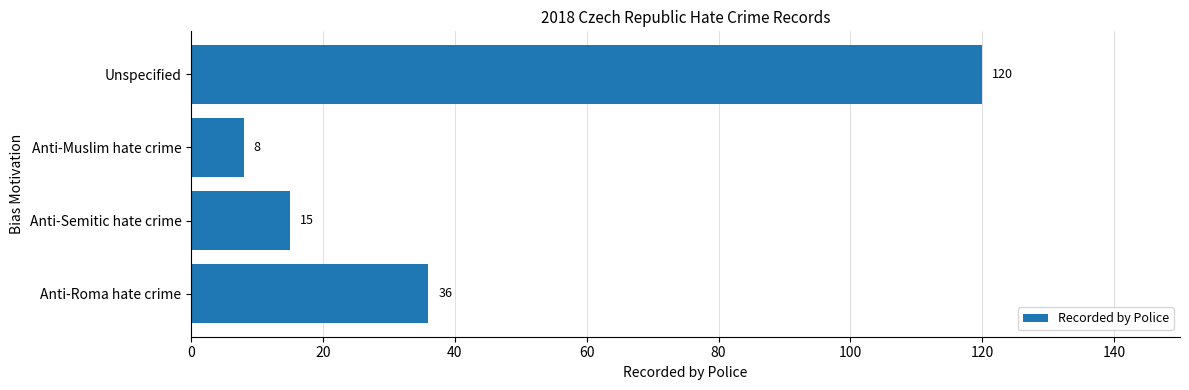

What is the change in value from Anti-Roma hate crime to Anti-Muslim hate crime?

-28